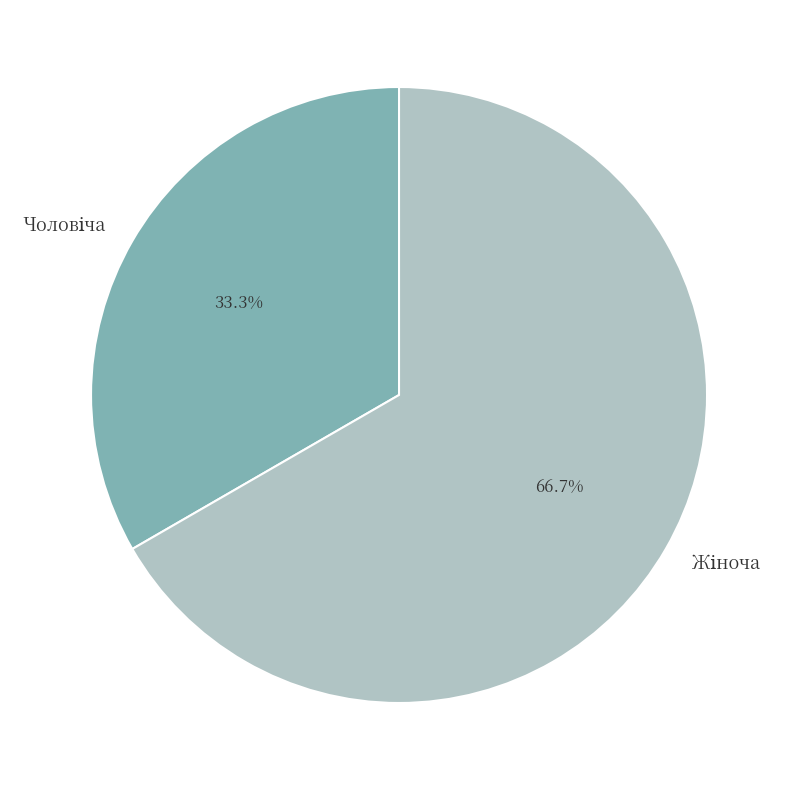

To the nearest percent, what is the difference between the largest and smallest slice percentages?

33%